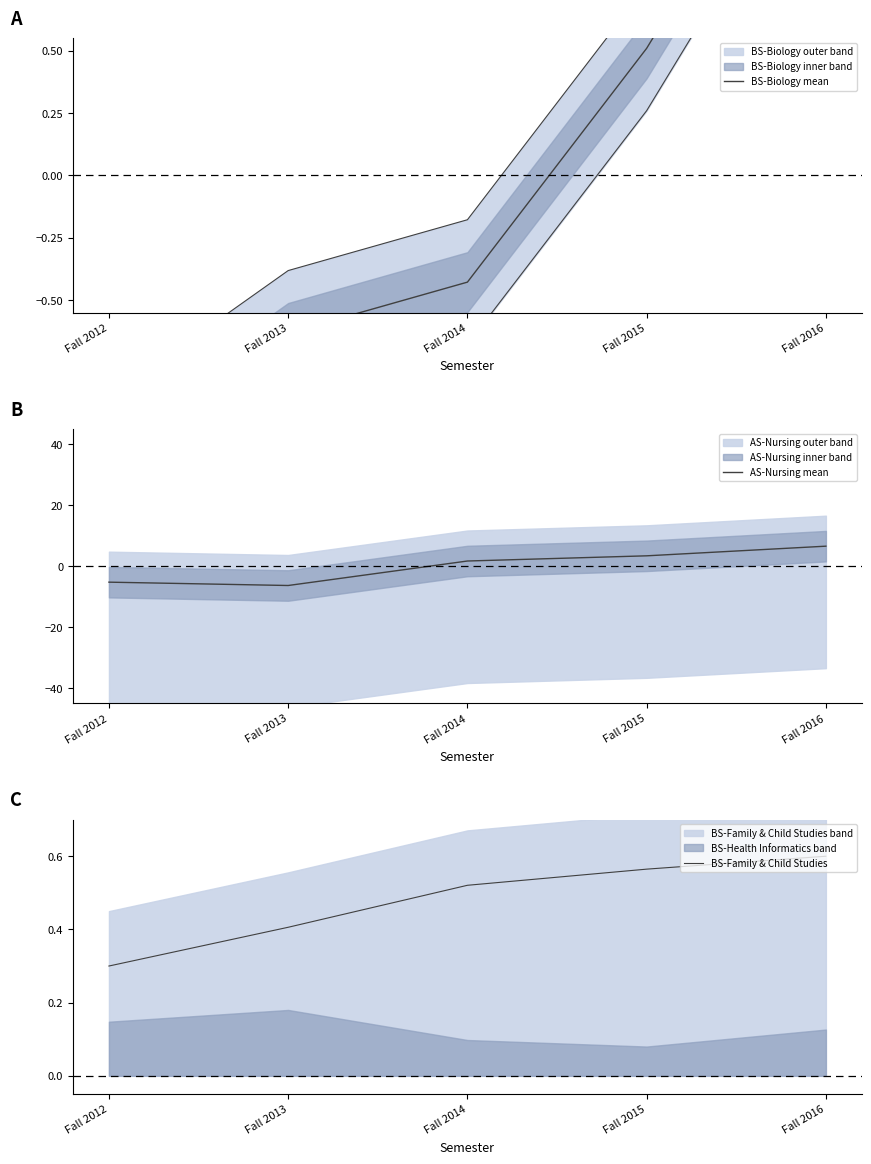

How many BS-Family & Child Studies values are between 0 and 1?

5